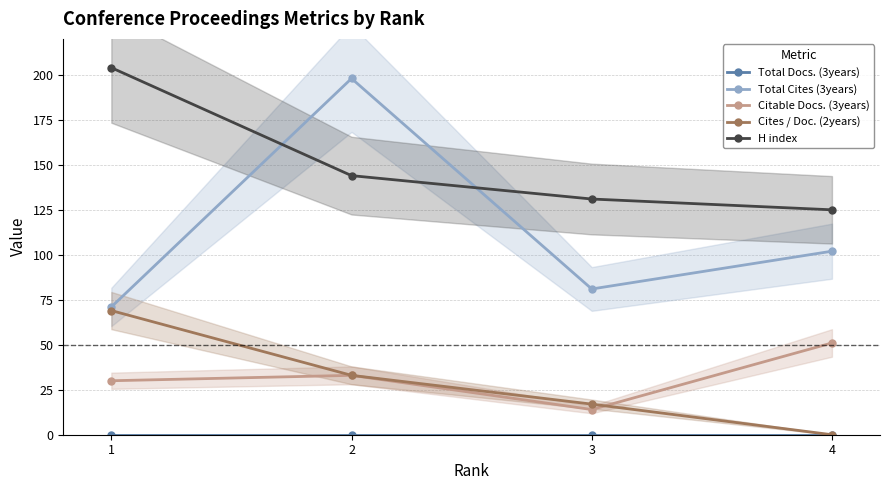

How many values in the H index series exceed 144?

1